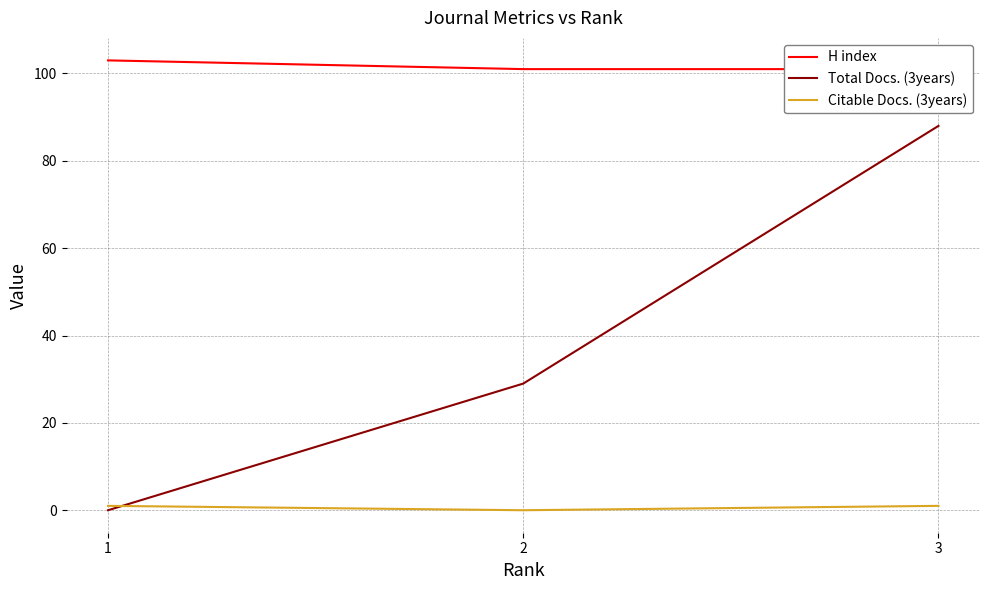

What is the difference between the highest and lowest values at 2?

101